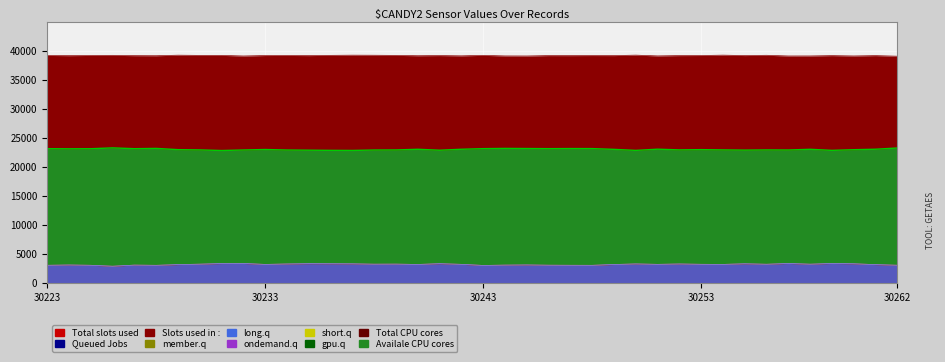

What is the minimum value shown in the chart?

2947